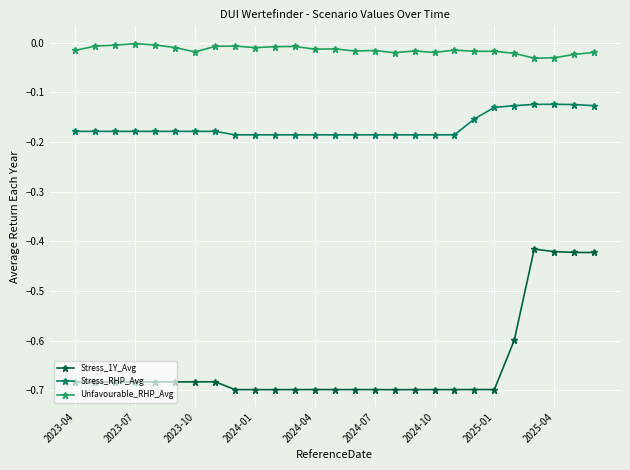

In Stress_RHP_Avg, how many points are lower than both neighbors (excluding endpoints)?

4